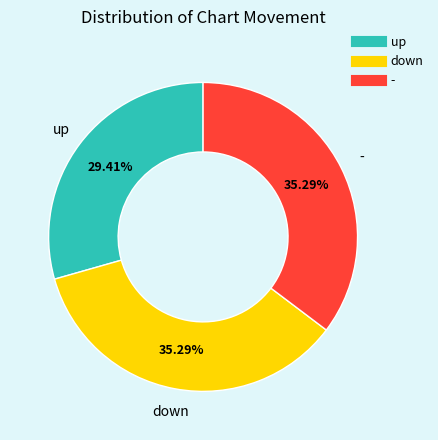

Which has a higher value, up or -?

-